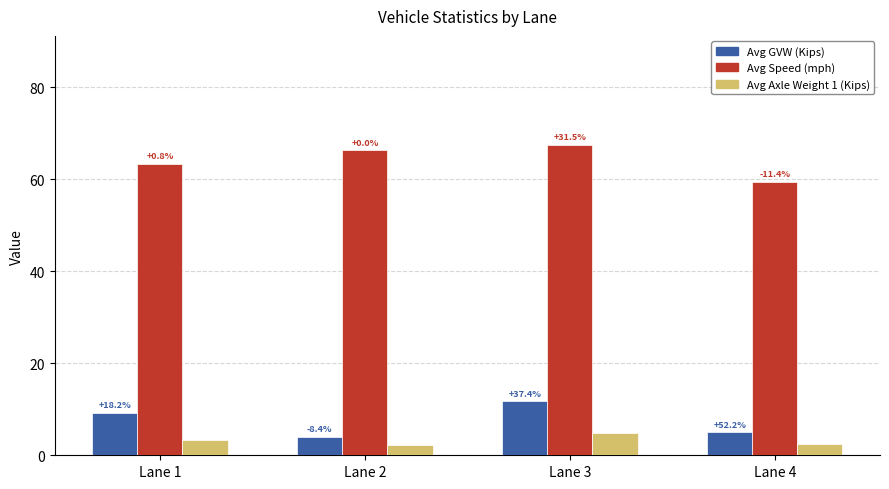

At Lane 2, list the series in order from largest to smallest.

Avg Speed (mph), Avg GVW (Kips), Avg Axle Weight 1 (Kips)